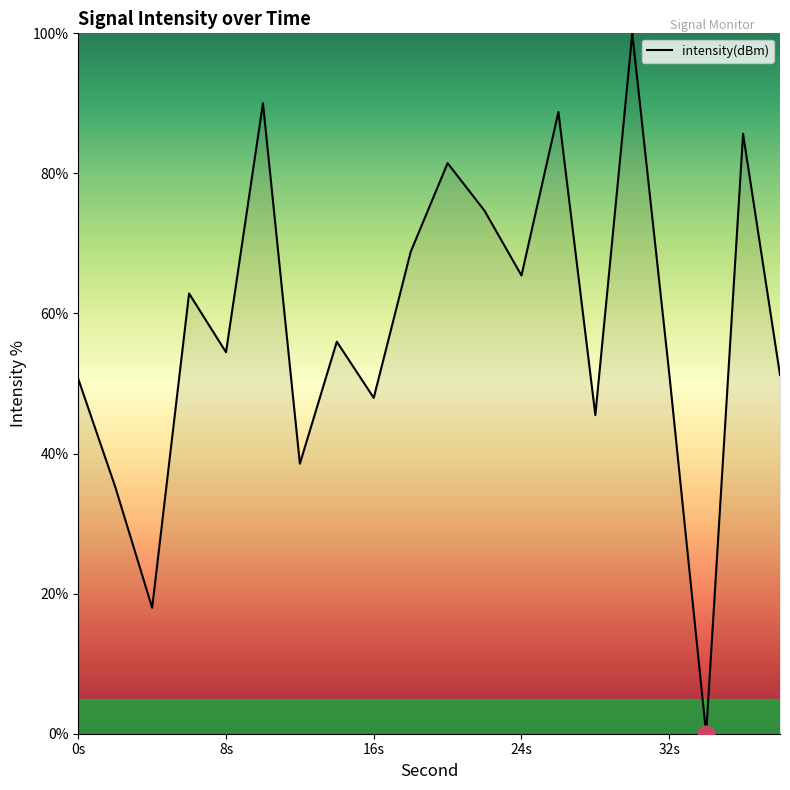

What is the maximum value shown in the chart?

100.0